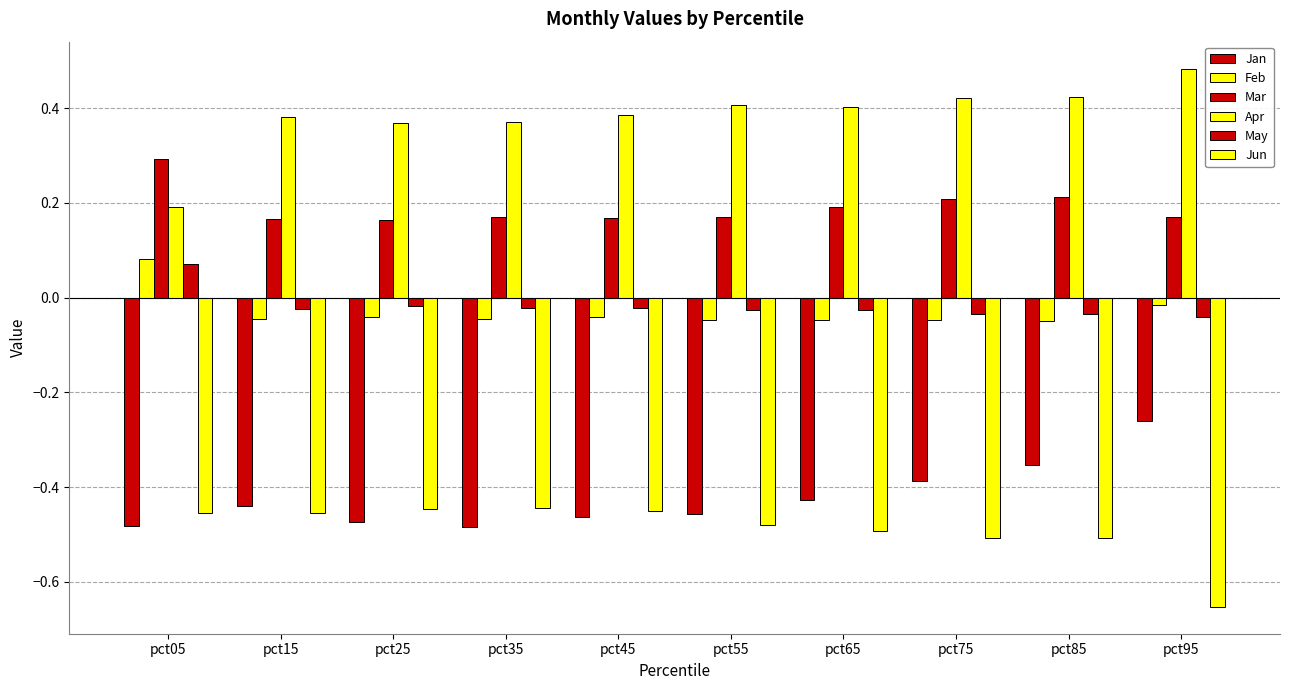

Which series changed the most between pct35 and pct45?

Jan